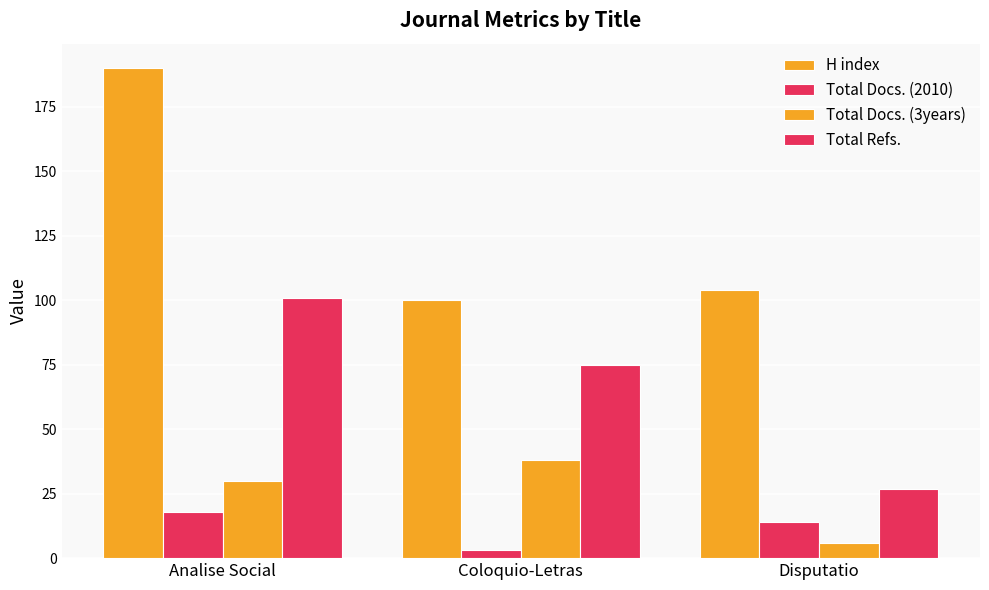

The H index series shows 143 at Disputatio. True or false?

False